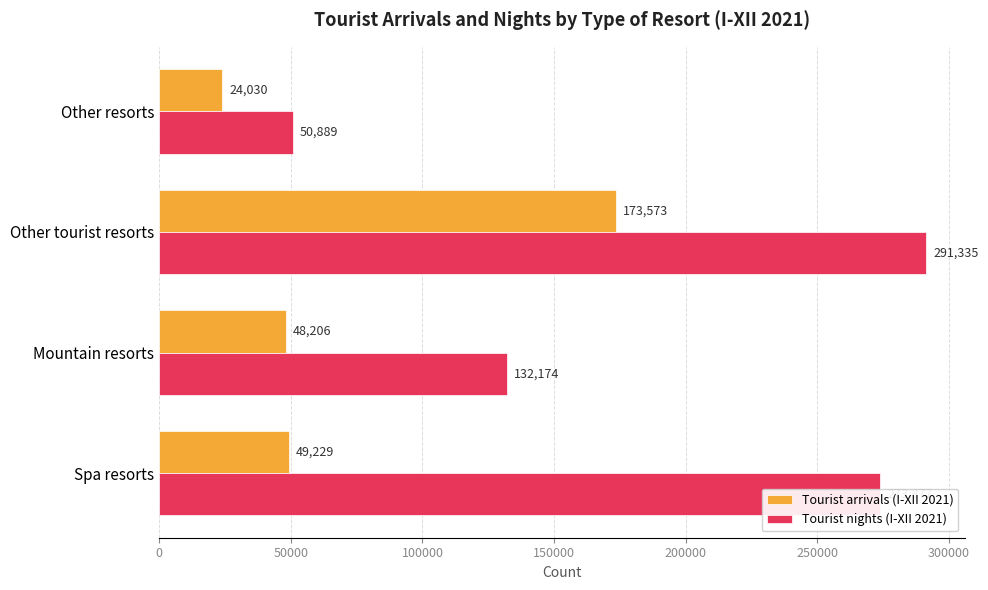

Rank the series by their maximum value, from lowest to highest.

Tourist arrivals (I-XII 2021), Tourist nights (I-XII 2021)